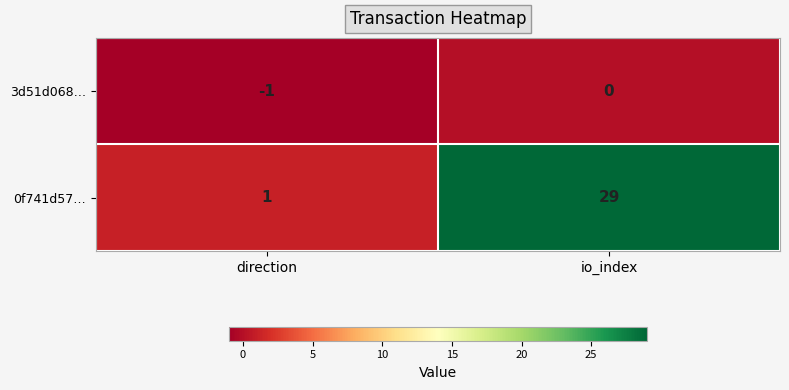

The value of 3d51d068… at direction is -2. True or false?

False